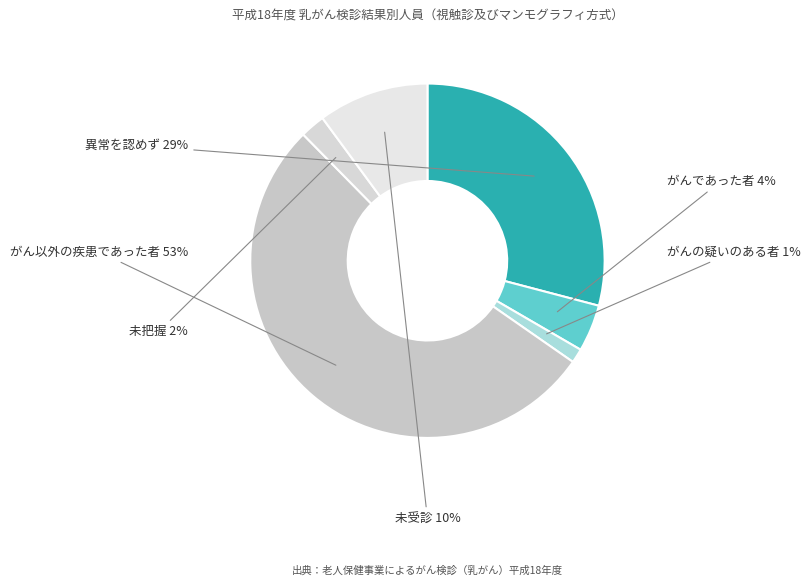

True or false: がんの疑いのある者 accounts for 11% of the total.

False